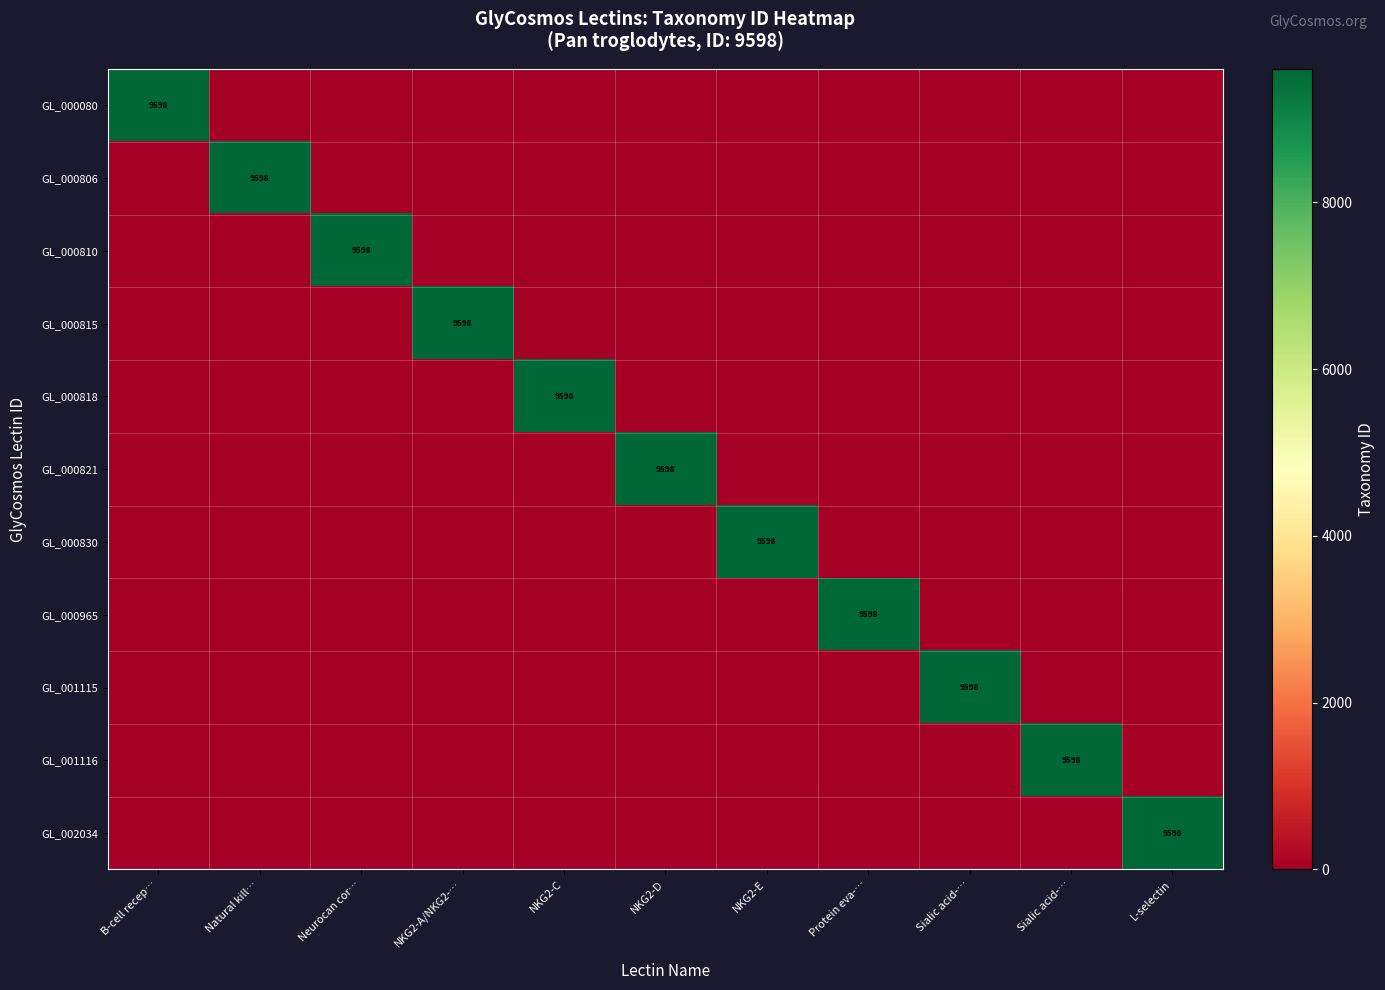

How many positive values does the GL_000821 series have?

1